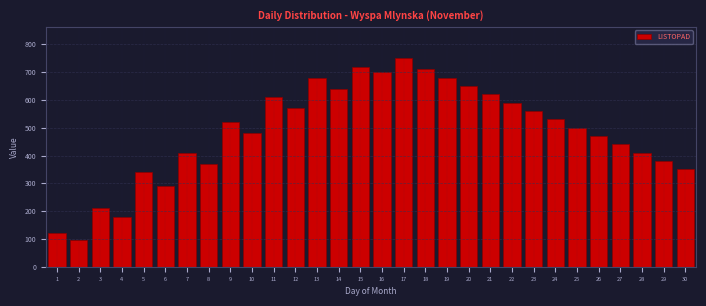

Reading left to right, extract all data points from this chart.

1=120	2=95	3=210	4=180	5=340	6=290	7=410	8=370	9=520	10=480	11=610	12=570	13=680	14=640	15=720	16=700	17=750	18=710	19=680	20=650	21=620	22=590	23=560	24=530	25=500	26=470	27=440	28=410	29=380	30=350